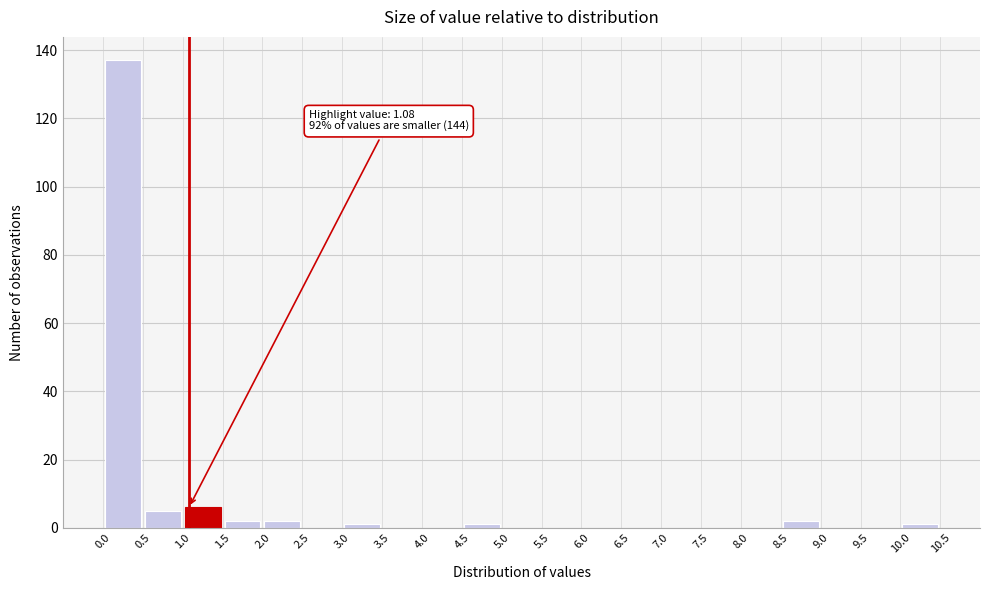

Over which range of the x-axis is the bar tallest?

0.0 to 0.5